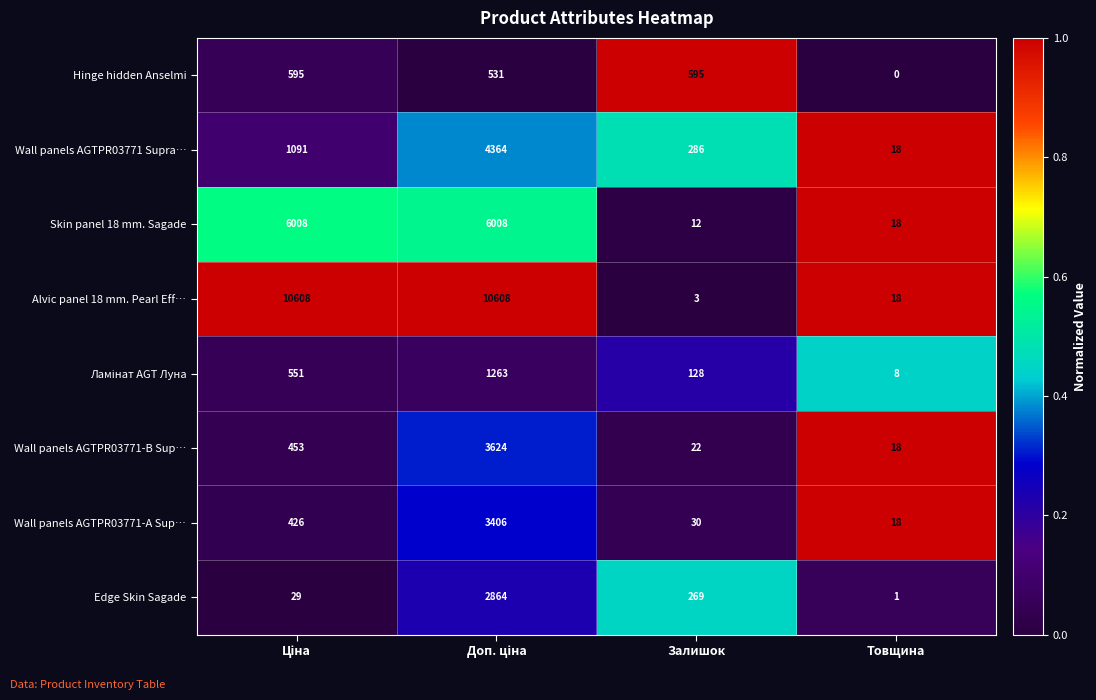

How many data points does each series have?

4